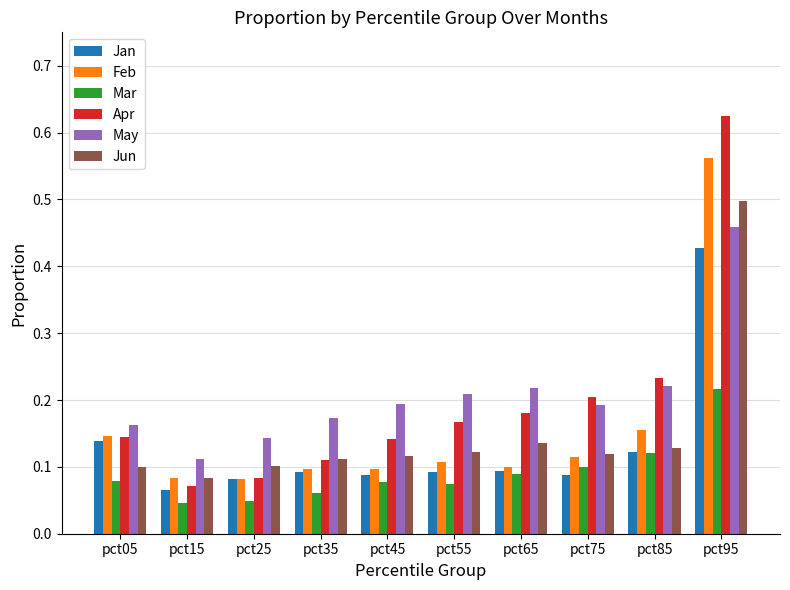

What is the sum of all Jun values?

1.5